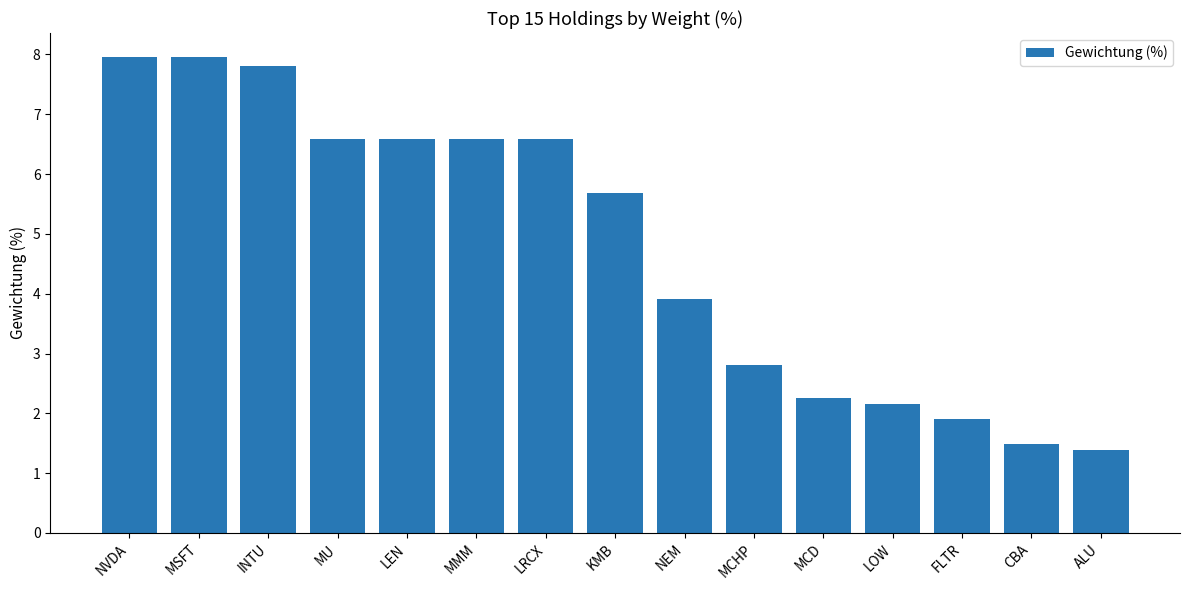

What is the label of the 12th bar from the left?

LOW